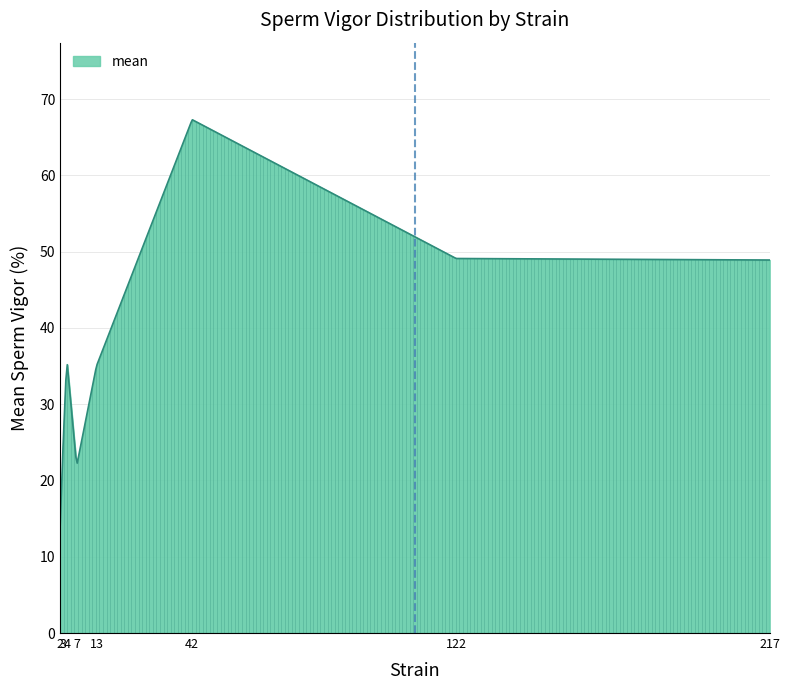

What is the difference between the maximum and minimum values?

53.3